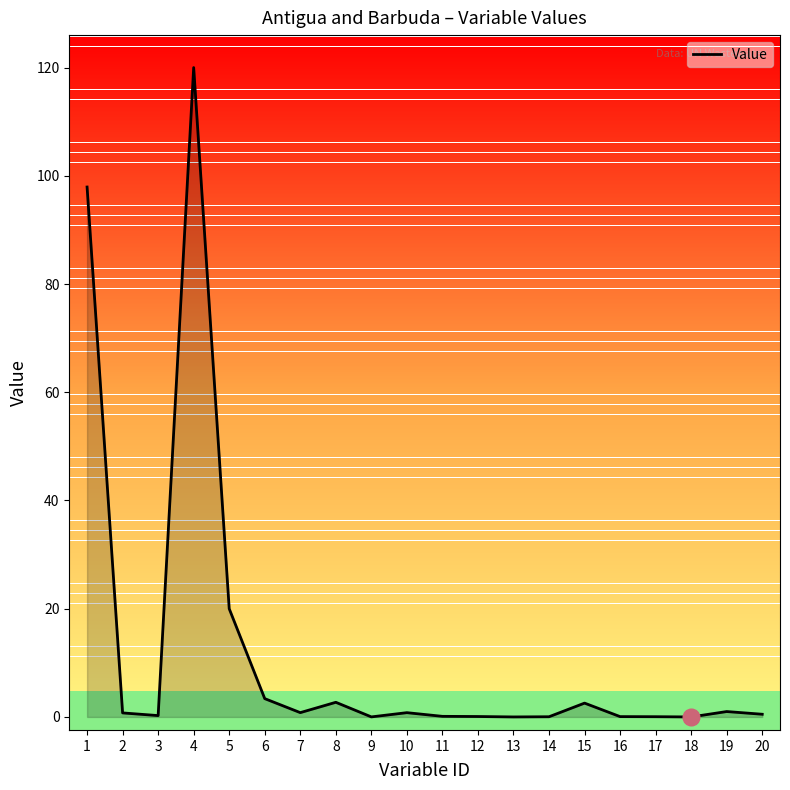

What is the difference between the values at 20 and 8?

2.2